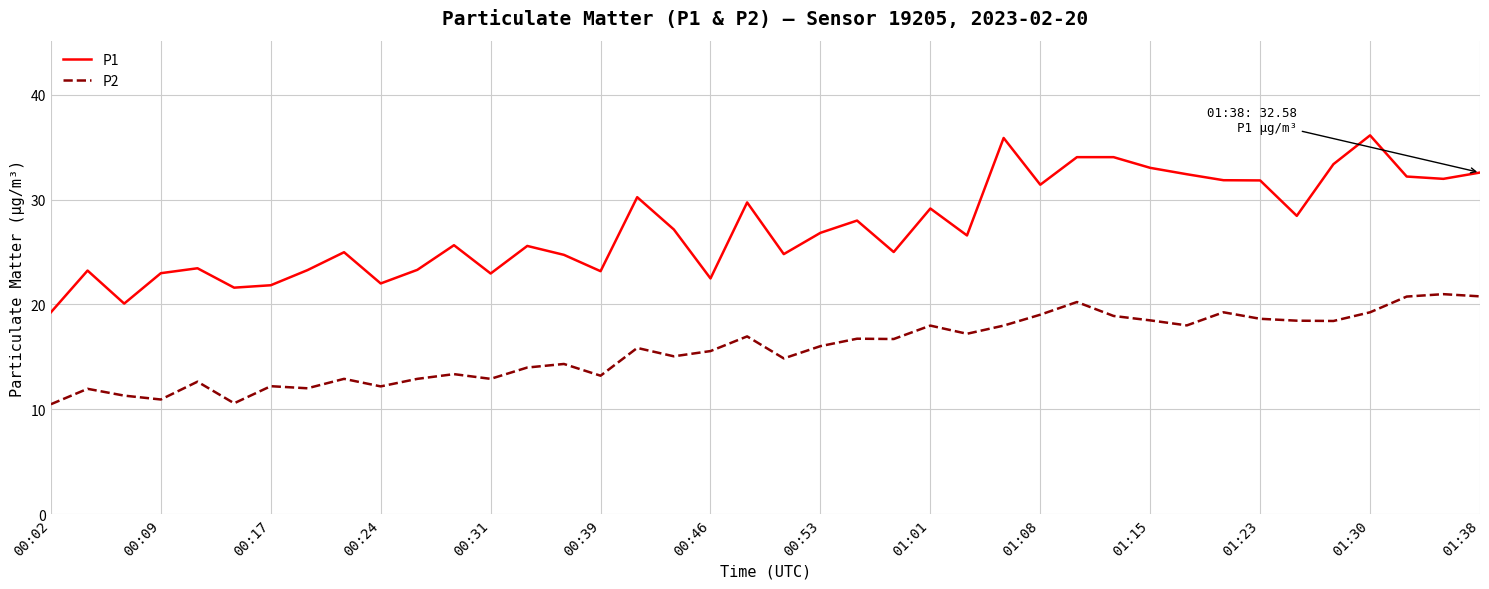

What are all the series names shown in the legend?

P1, P2